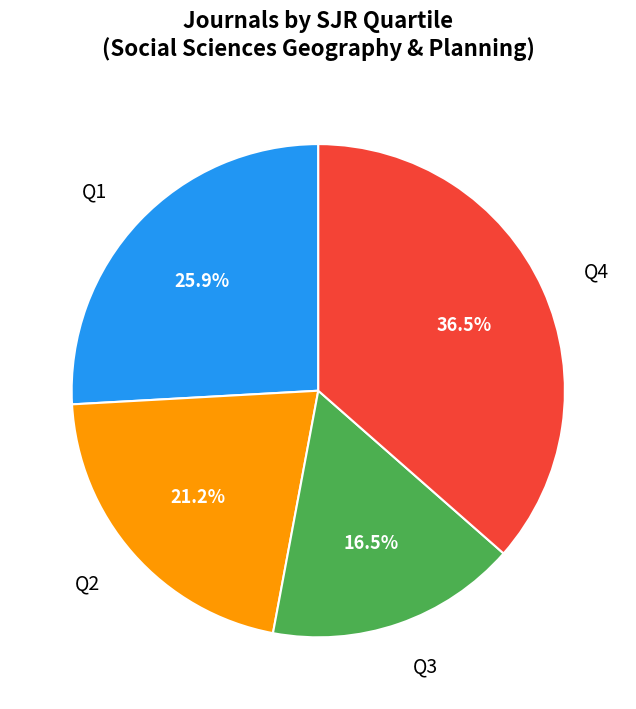

How many slices are in this pie chart?

4